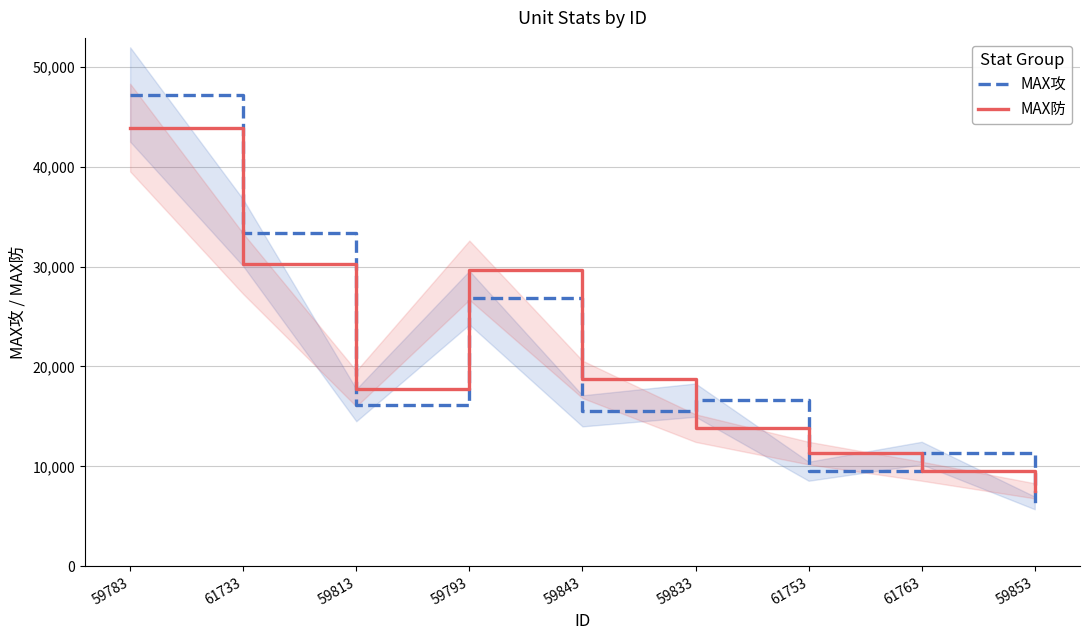

Does the chart display data point markers on the line(s)?

No